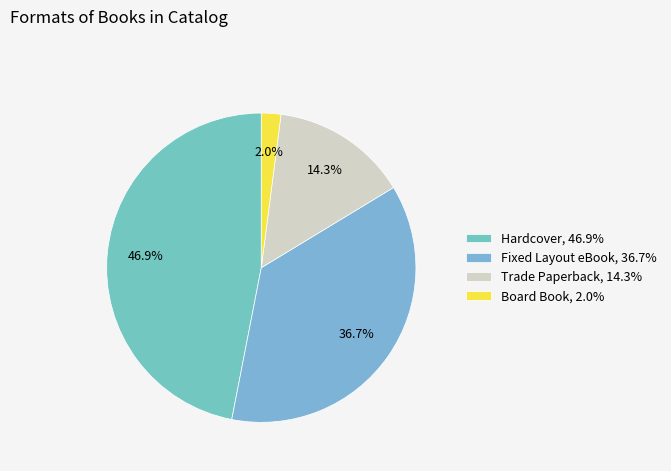

True or false: Fixed Layout eBook accounts for 37% of the total.

True